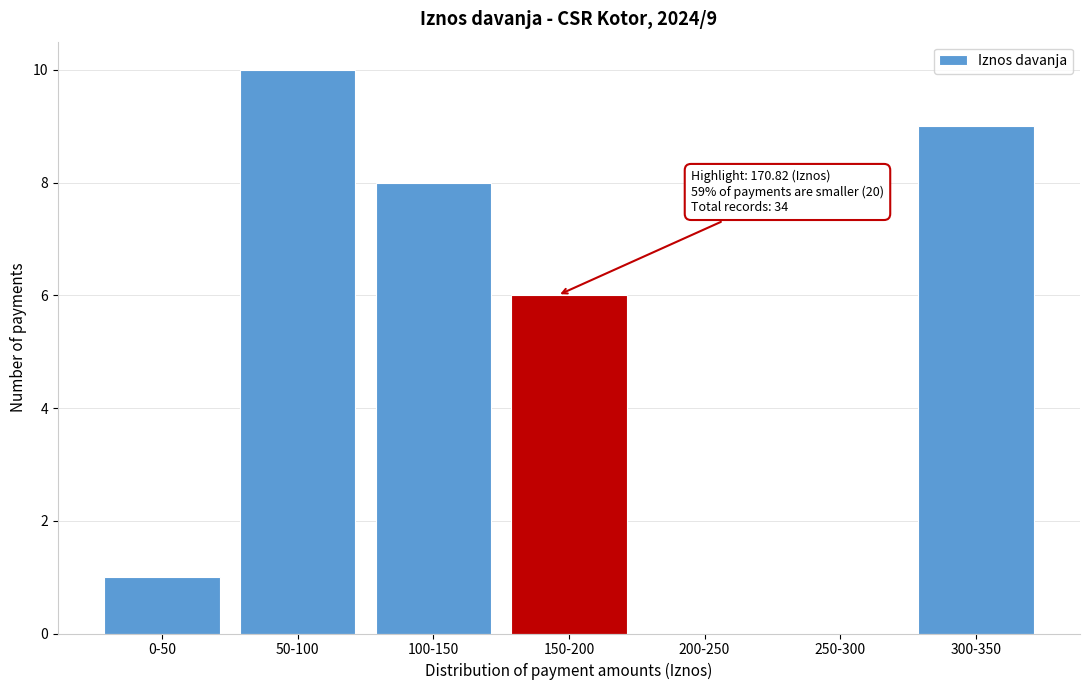

Reading left to right, what are all the values shown in this chart?

0-50=1	50-100=10	100-150=8	150-200=6	200-250=0	250-300=0	300-350=9